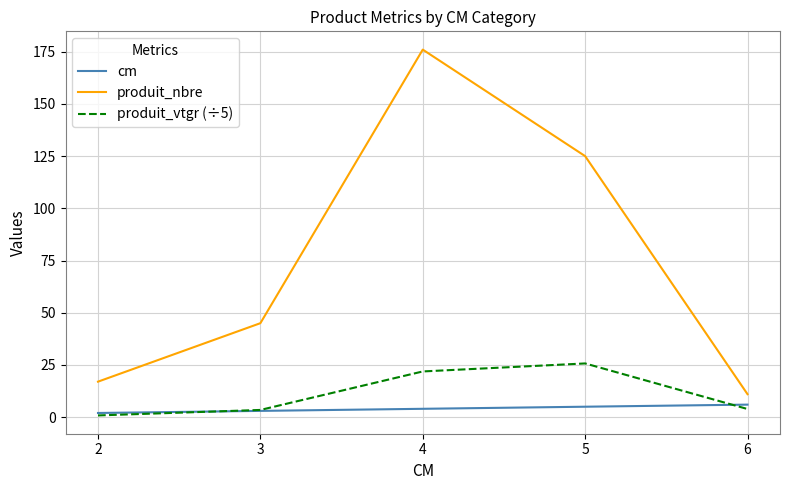

Is the value of produit_nbre at 6 greater than the value of cm at 2?

Yes